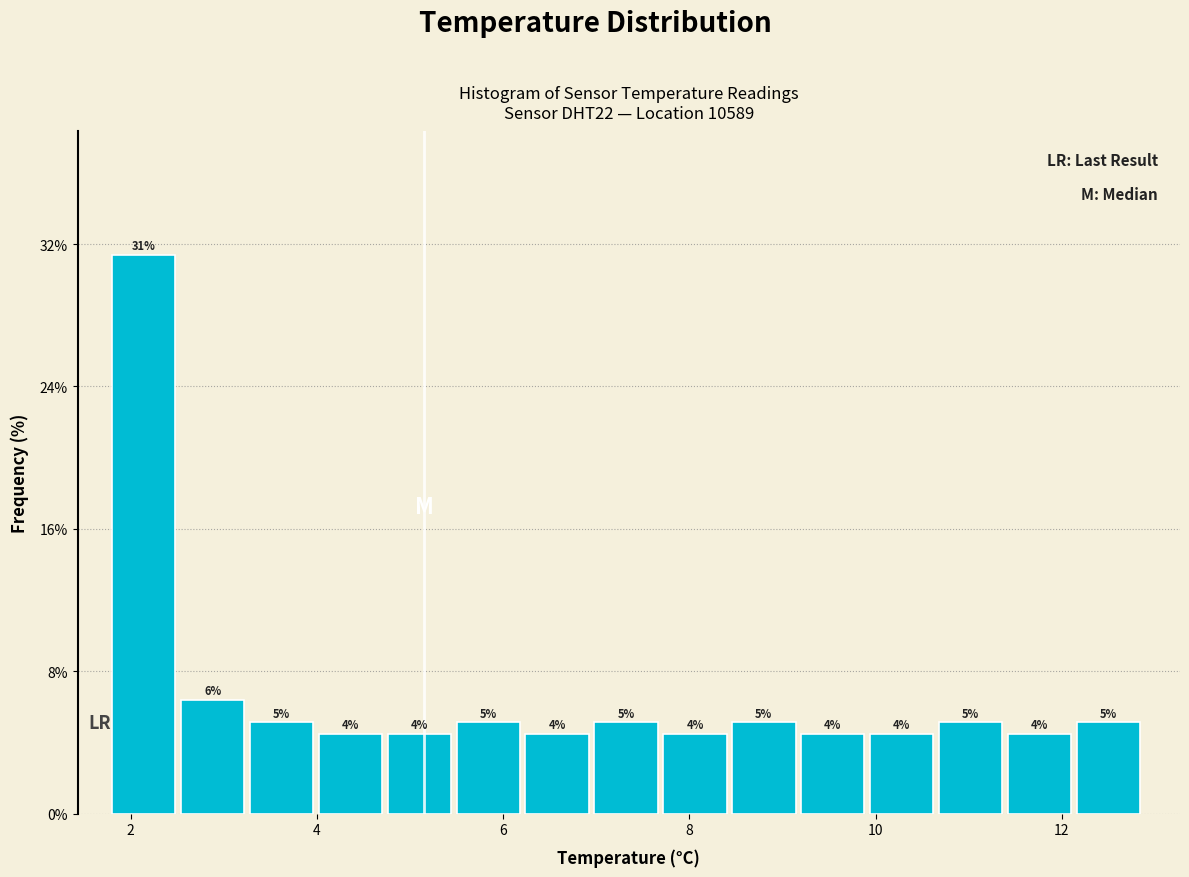

Around what value on the x-axis is the tallest bar? Give the approximate position of its centre, as read against the axis.

2.2